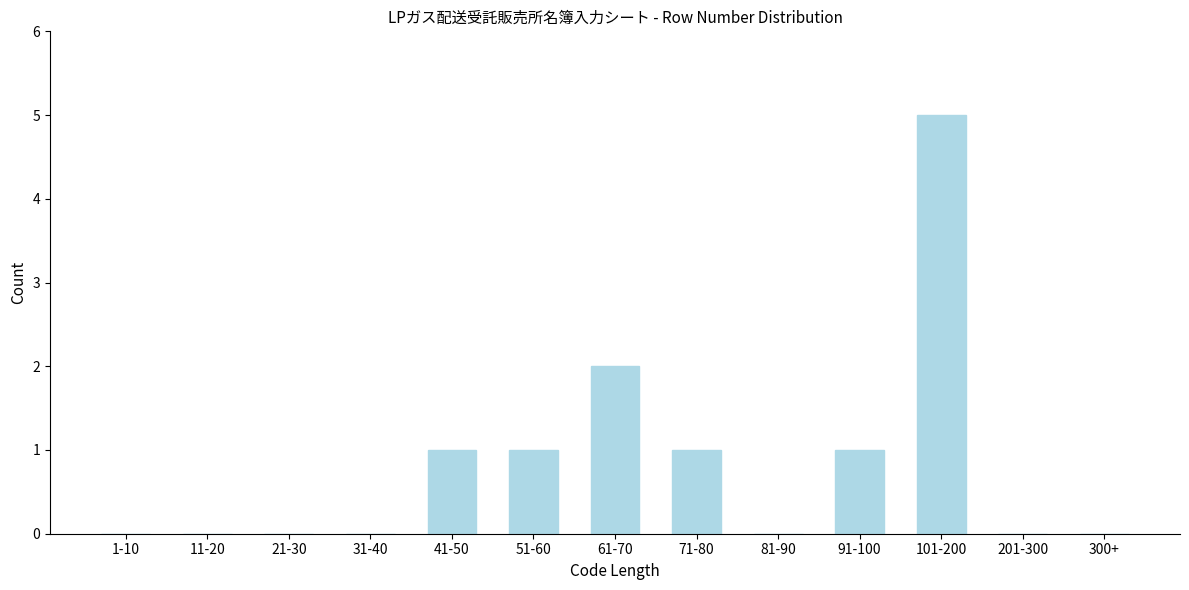

Reading left to right, what are all the values shown in this chart?

1-10=0	11-20=0	21-30=0	31-40=0	41-50=1	51-60=1	61-70=2	71-80=1	81-90=0	91-100=1	101-200=5	201-300=0	300+=0